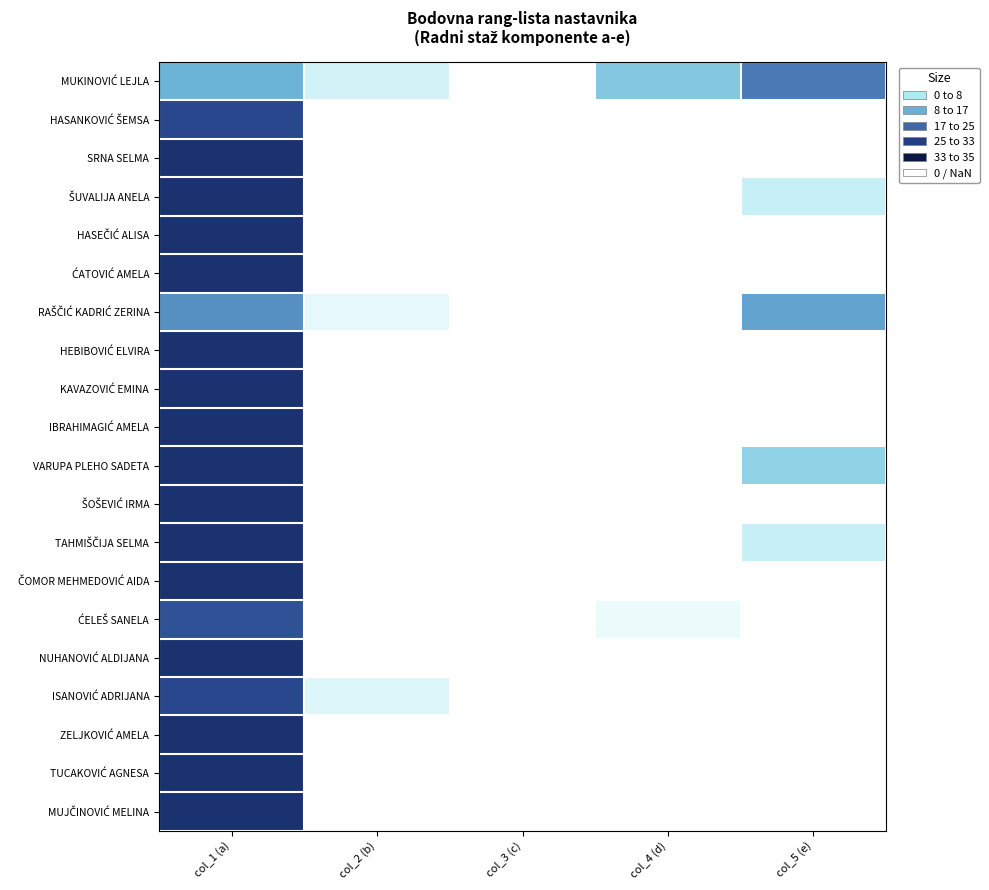

Which series changed the most between col_4 (d) and col_5 (e)?

MUKINOVIĆ LEJLA